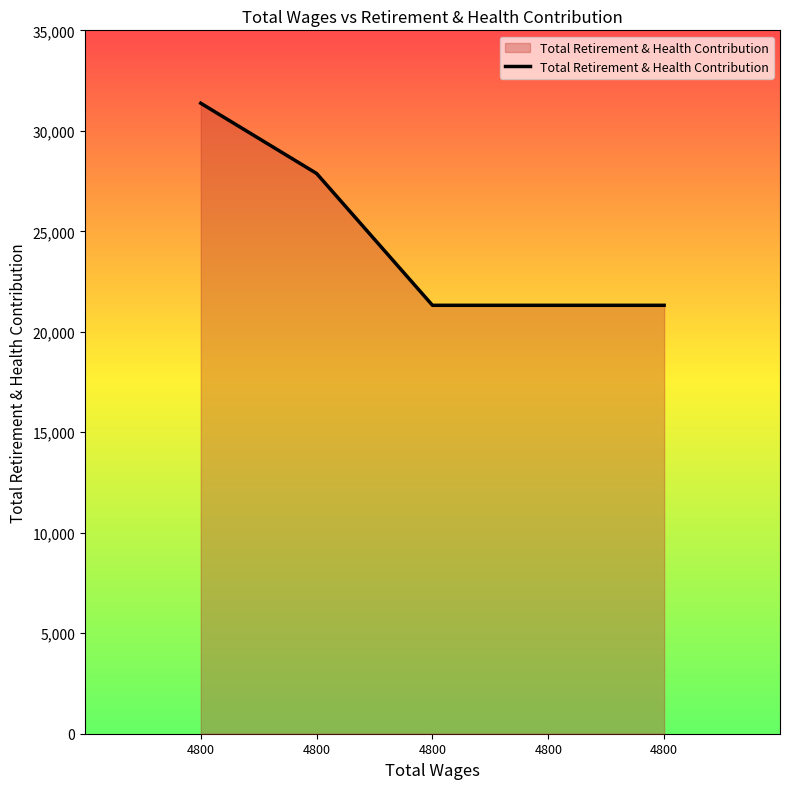

Count the number of categories in the chart.

5